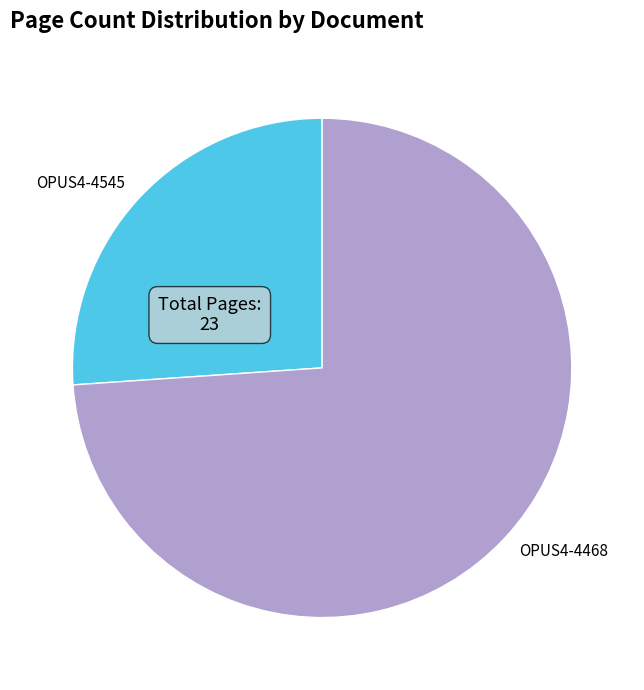

True or false: OPUS4-4545 accounts for 26% of the total.

True